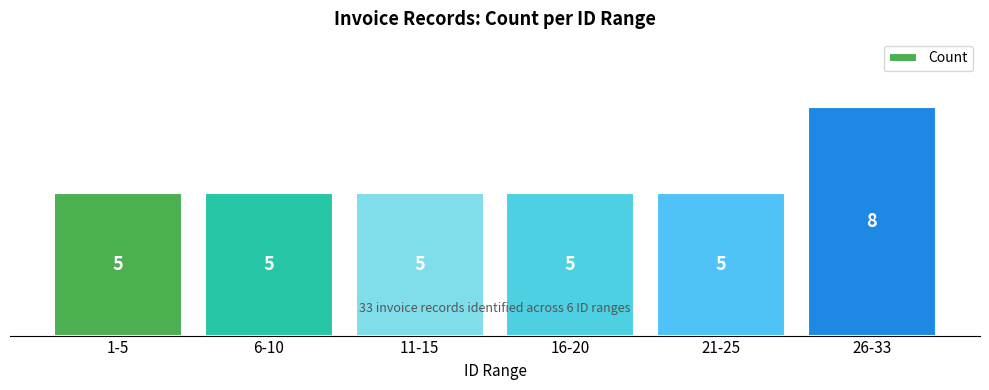

Approximately how many times larger is the value at 21-25 compared to 16-20?

1.0